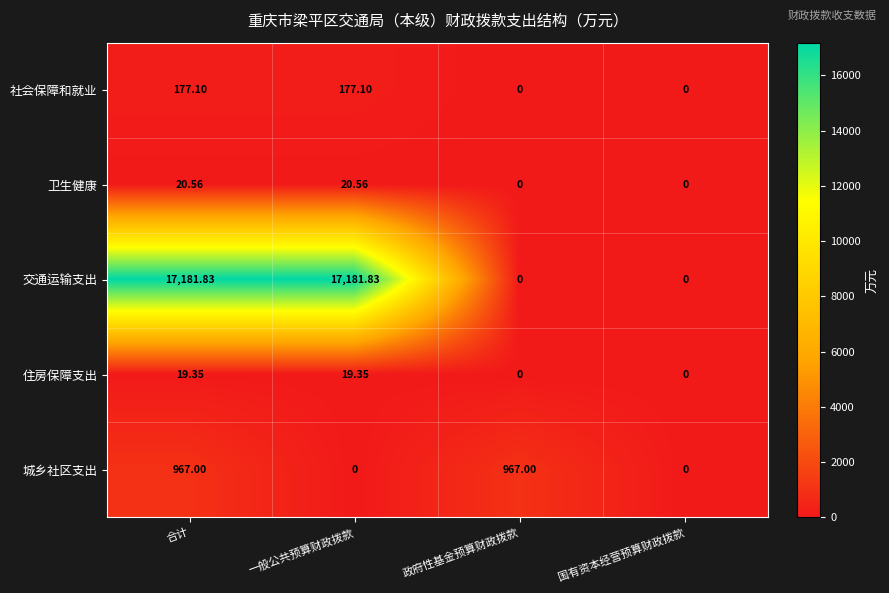

Rank the series by their maximum value, from highest to lowest.

交通运输支出, 城乡社区支出, 社会保障和就业, 卫生健康, 住房保障支出